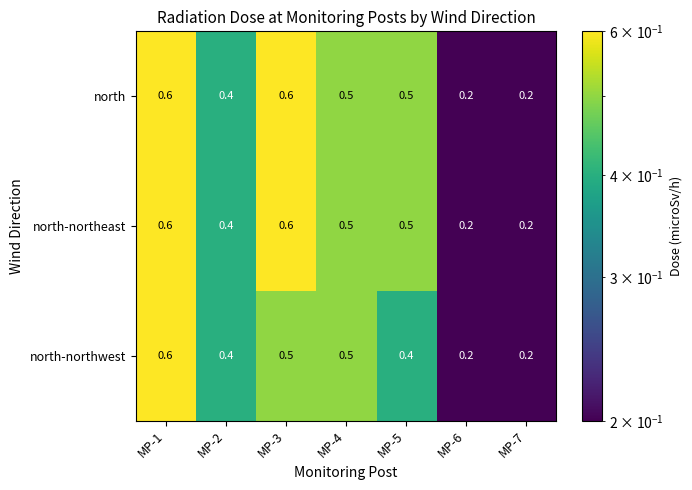

What is the greatest value displayed?

0.6